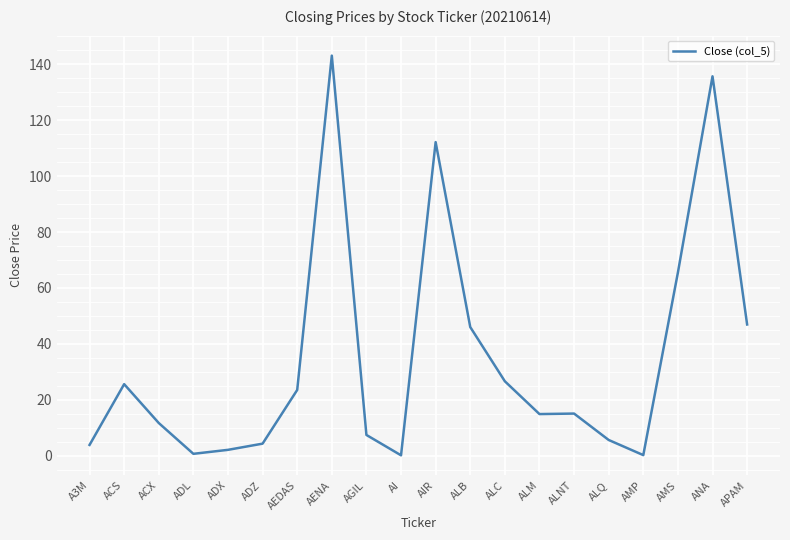

The value at ADL is 0.7. True or false?

True